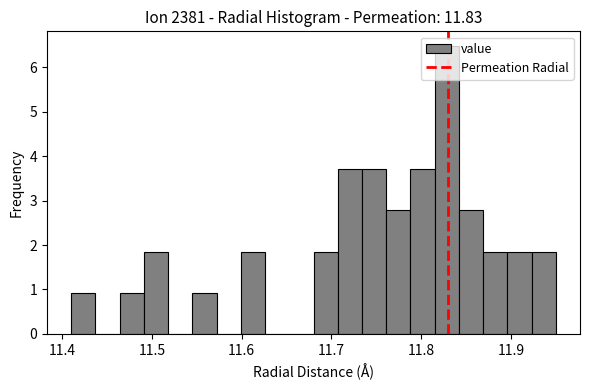

Read against the x-axis, roughly where is the centre of the tallest bar?

11.83